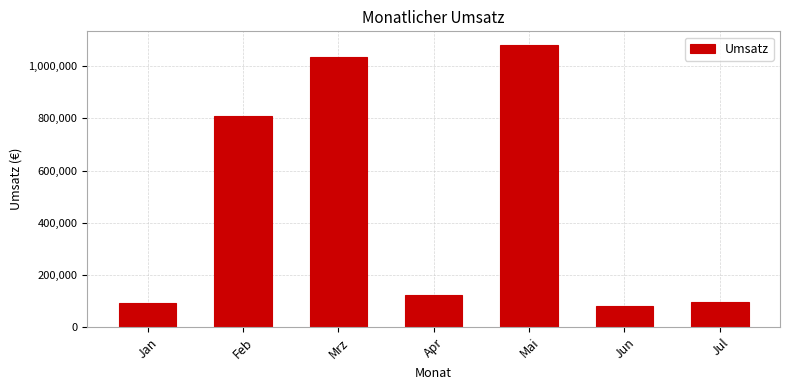

Are the bars horizontal?

No